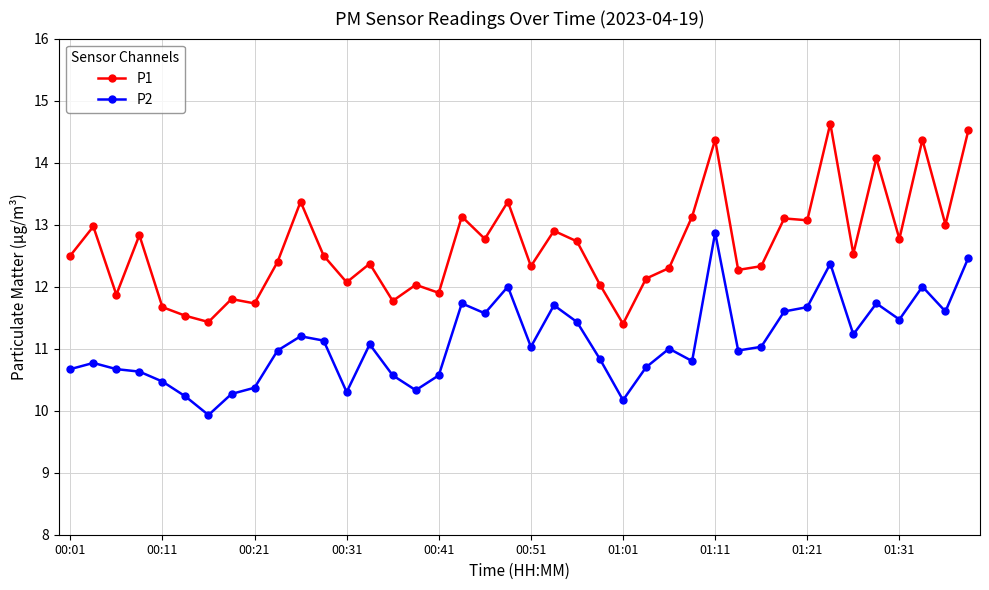

Rank the series by their average value, from lowest to highest.

P2, P1